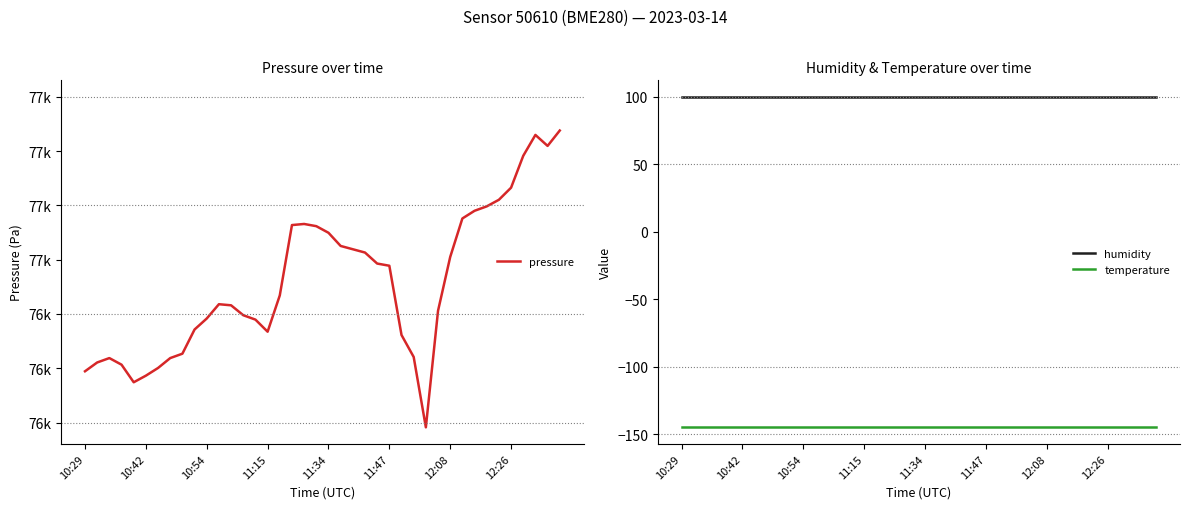

True or false: temperature and humidity cross at least once.

False